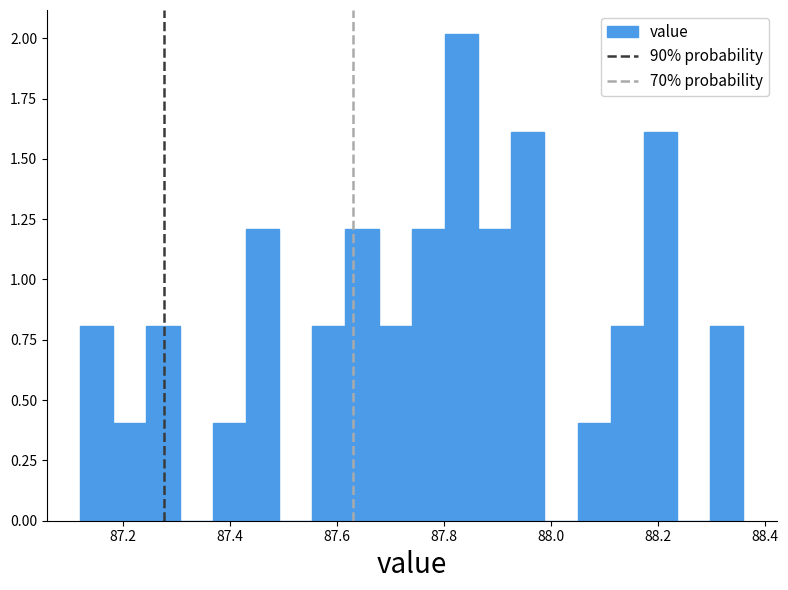

Read against the x-axis, roughly where is the centre of the tallest bar?

87.84